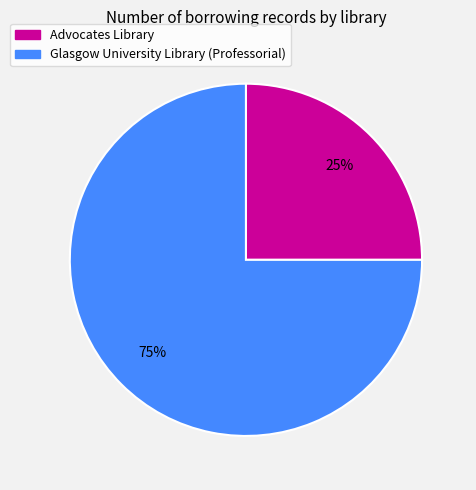

Approximately how many times larger is the value at Advocates Library compared to Glasgow University Library (Professorial)?

0.3